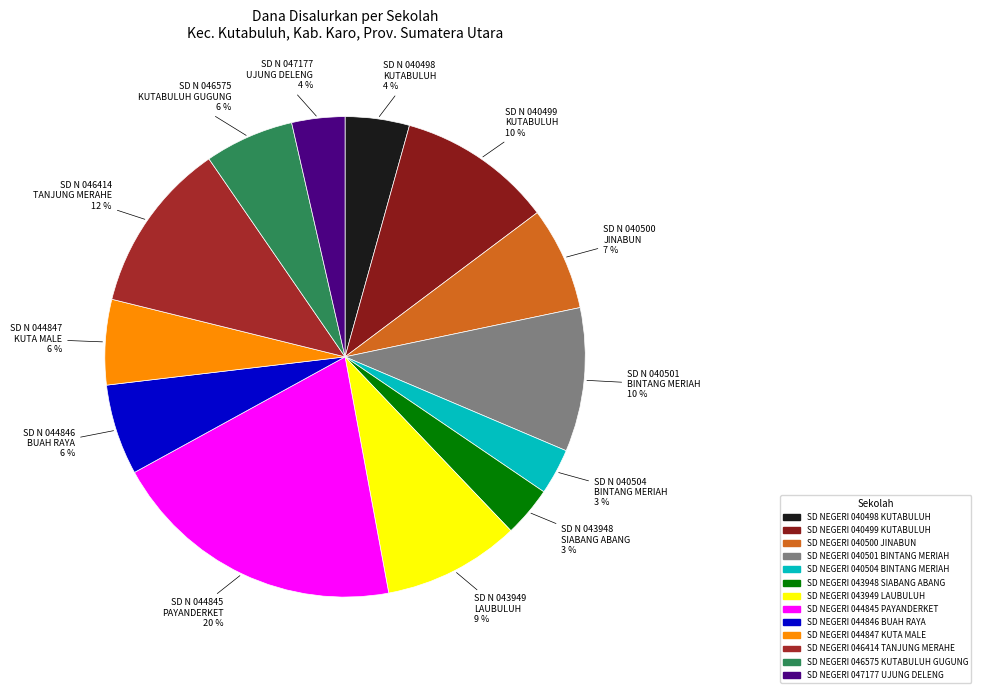

Is there any slice that represents more than half of the pie?

No